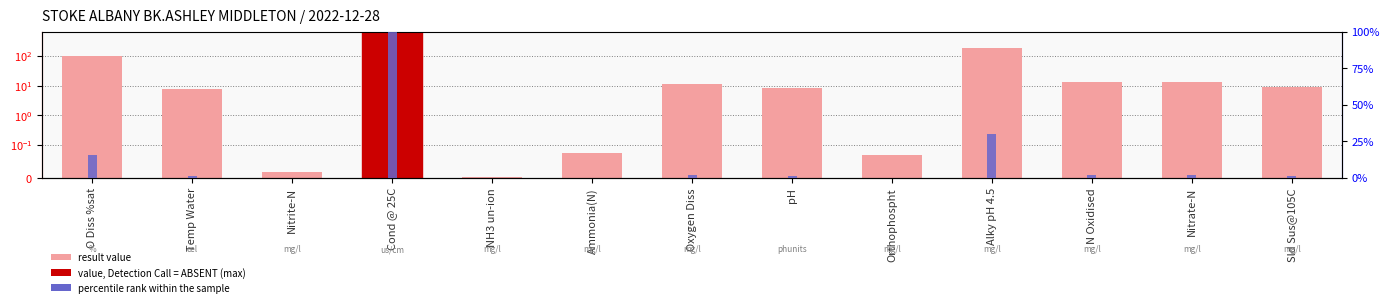

What position from the left is Ammonia(N)?

6